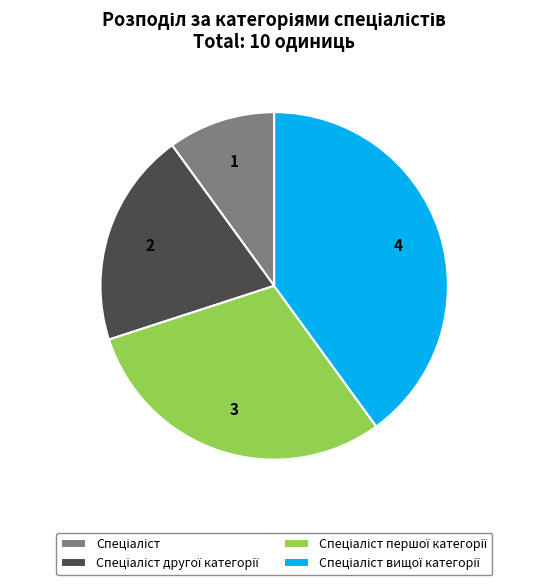

Is there a majority slice in this chart?

No